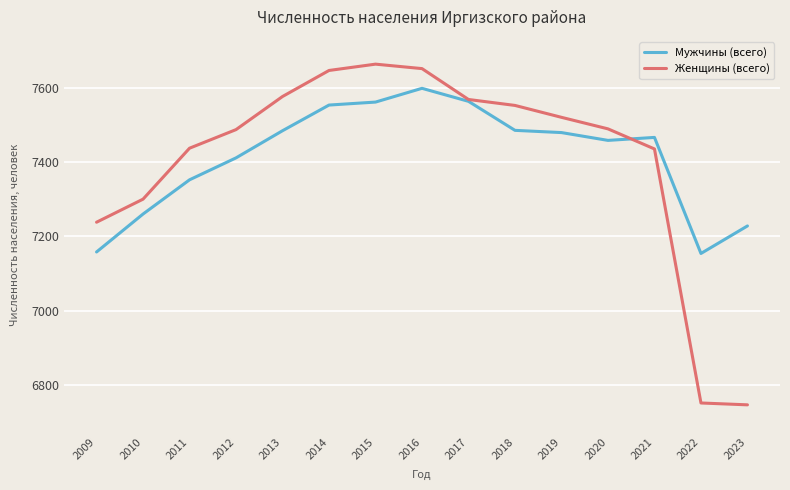

List the series in order of their peak value, lowest first.

Мужчины (всего), Женщины (всего)